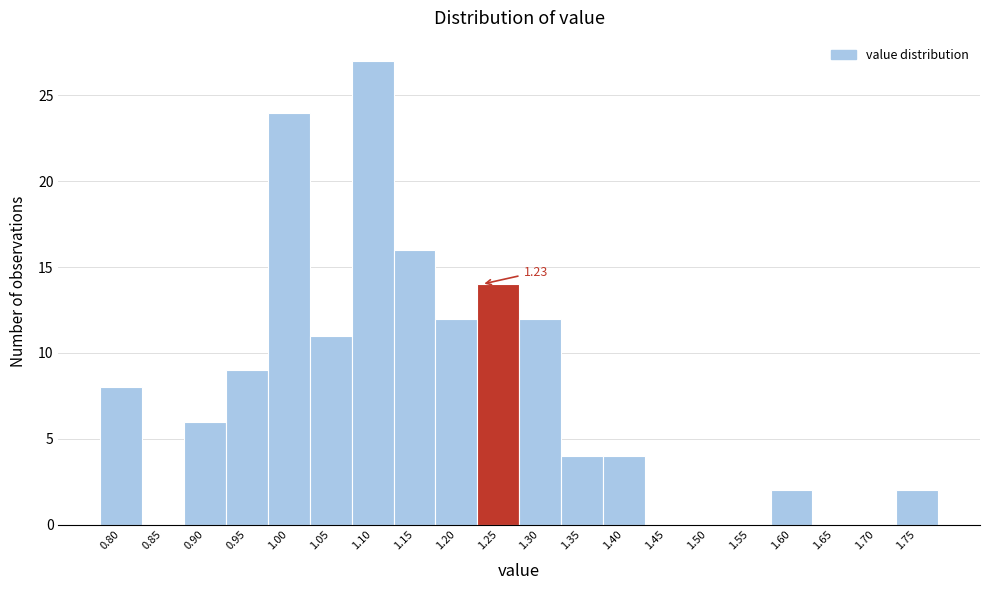

Over which range of the x-axis is the bar tallest?

1.075 to 1.125